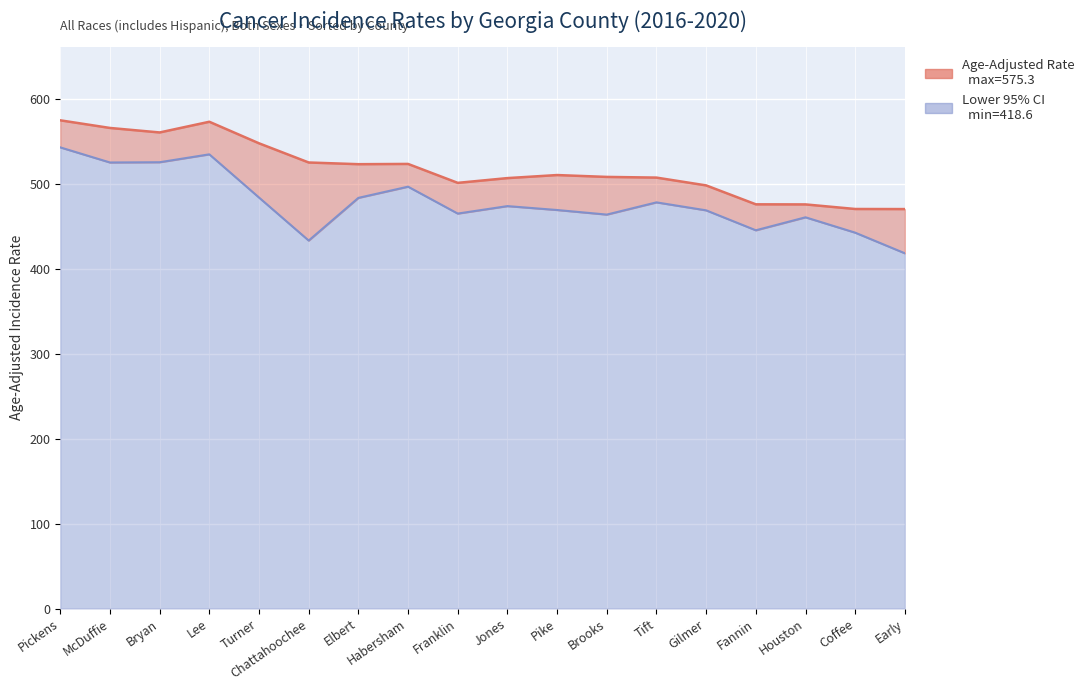

What is the greatest value displayed?

575.3